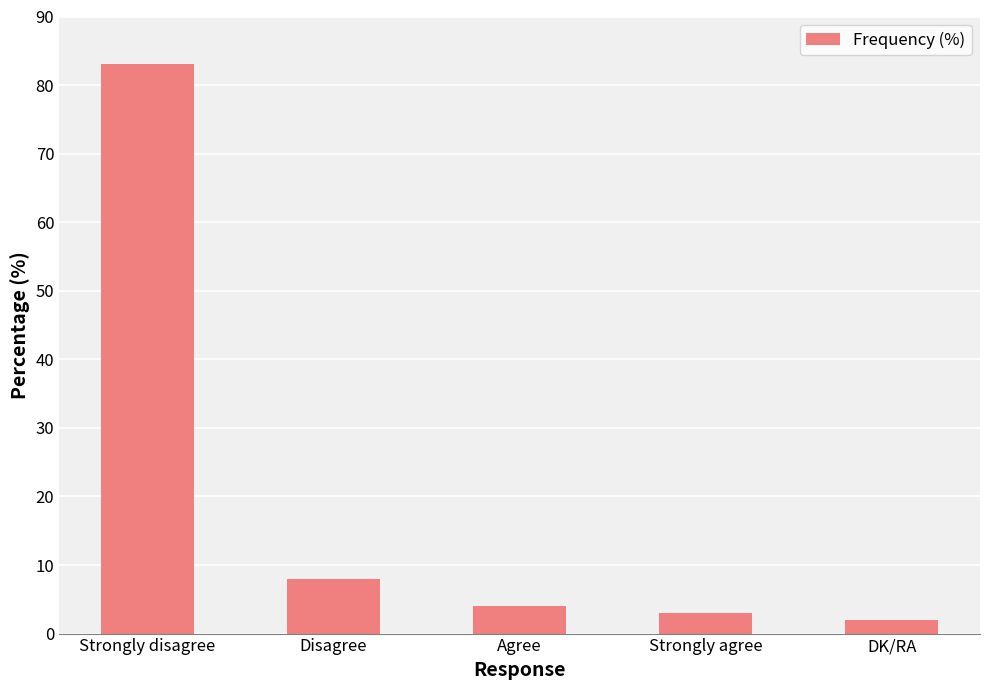

Is it true that the value at Disagree is 8?

True